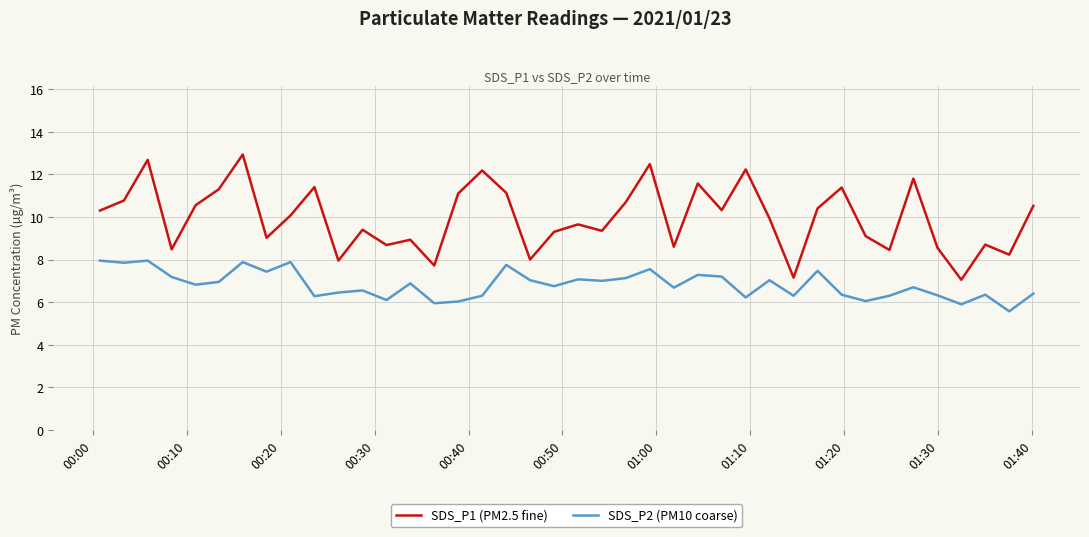

What is the difference between the maximum and minimum values in the SDS_P2 (PM10 coarse) series?

2.4